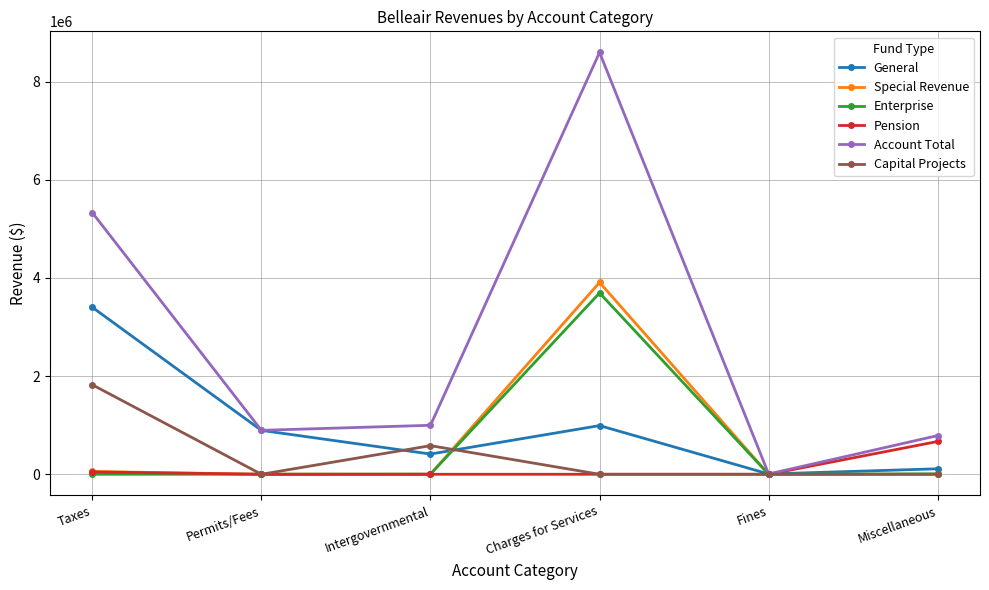

Read the General value at Charges for Services.

991895